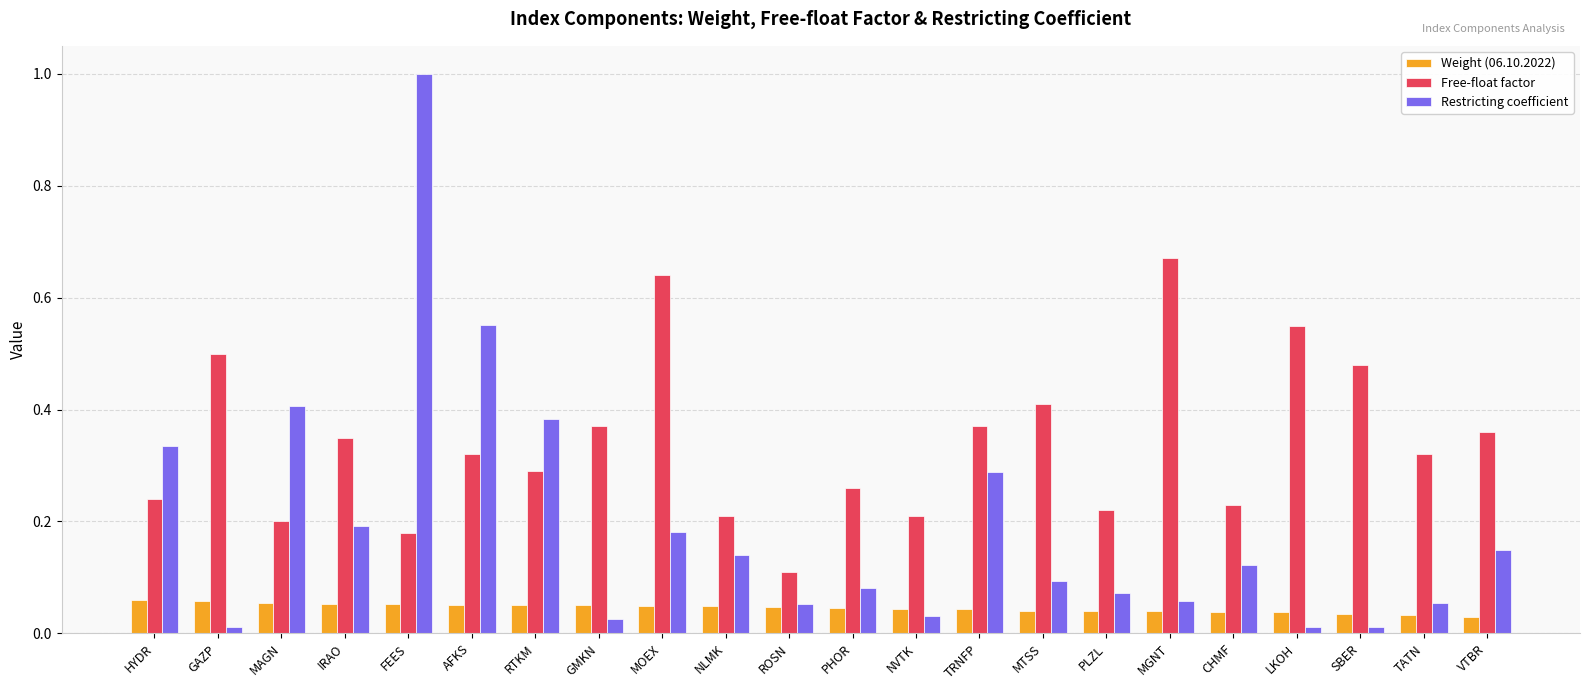

At how many categories does at least one series exceed 0?

22